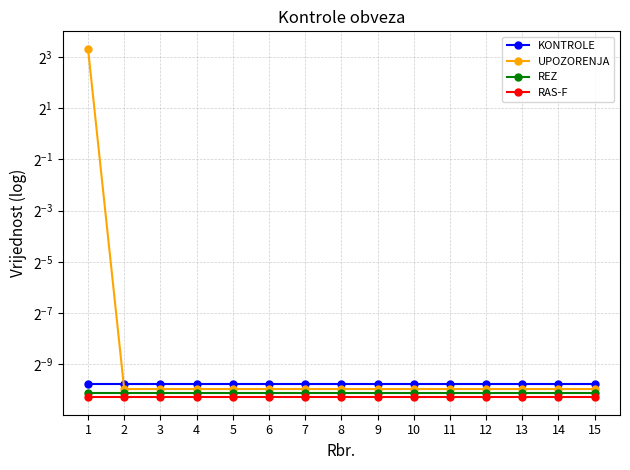

Which category has the lowest value in the RAS-F series?

1